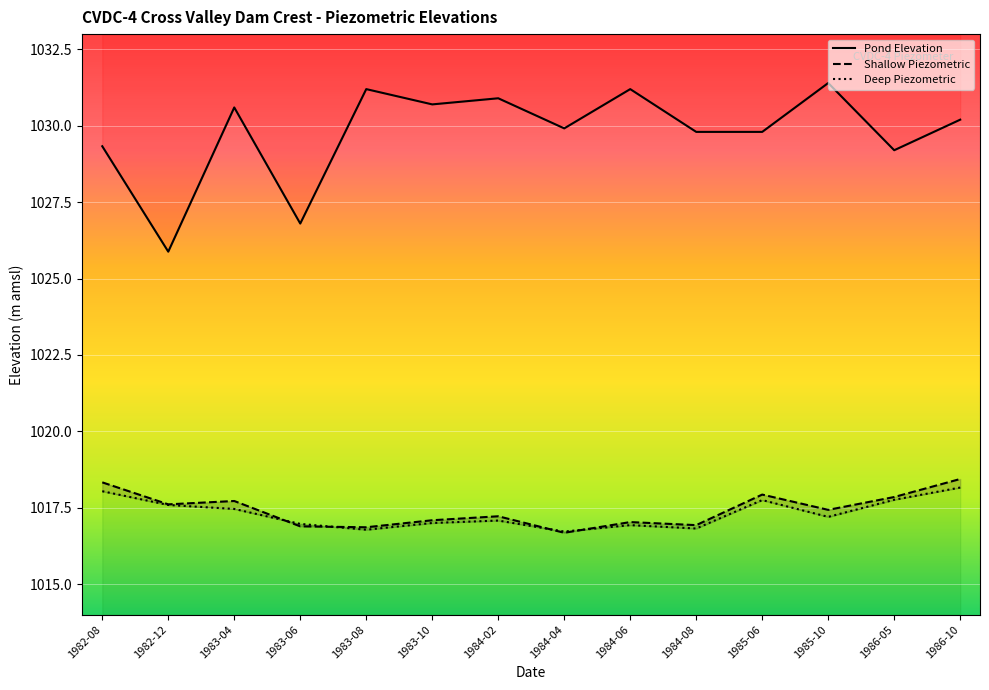

Rank the series by their maximum value, from highest to lowest.

Pond Elevation, Shallow Piezometric, Deep Piezometric